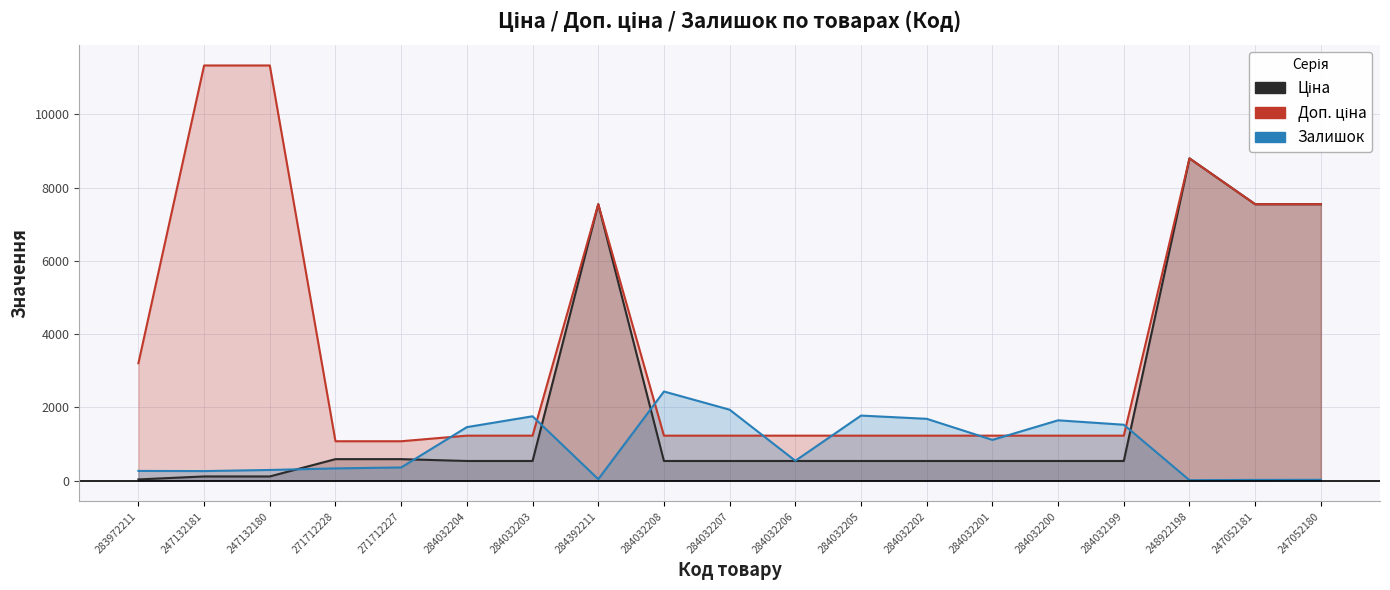

Reading right to left, extract all data points from this chart.

Ціна: 247052180=7545.9	247052181=7545.9	248922198=8797.6	284032199=535.4	284032200=535.4	284032201=535.4	284032202=535.4	284032205=535.4	284032206=535.4	284032207=535.4	284032208=535.4	284392211=7545.9	284032203=535.4	284032204=535.4	271712227=586.0	271712228=586.0	247132180=113.3	247132181=113.3	283972211=32.0
Доп. ціна: 247052180=7545.9	247052181=7545.9	248922198=8797.6	284032199=1227.2	284032200=1227.2	284032201=1227.2	284032202=1227.2	284032205=1227.2	284032206=1227.2	284032207=1227.2	284032208=1227.2	284392211=7545.9	284032203=1227.2	284032204=1227.2	271712227=1074.5	271712228=1074.5	247132180=11334.0	247132181=11334.0	283972211=3205.0
Залишок: 247052180=21.0	247052181=19.0	248922198=11.0	284032199=1525.0	284032200=1646.0	284032201=1111.0	284032202=1687.0	284032205=1775.0	284032206=541.0	284032207=1936.0	284032208=2433.0	284392211=39.0	284032203=1756.0	284032204=1460.0	271712227=359.0	271712228=333.0	247132180=290.0	247132181=260.0	283972211=264.0